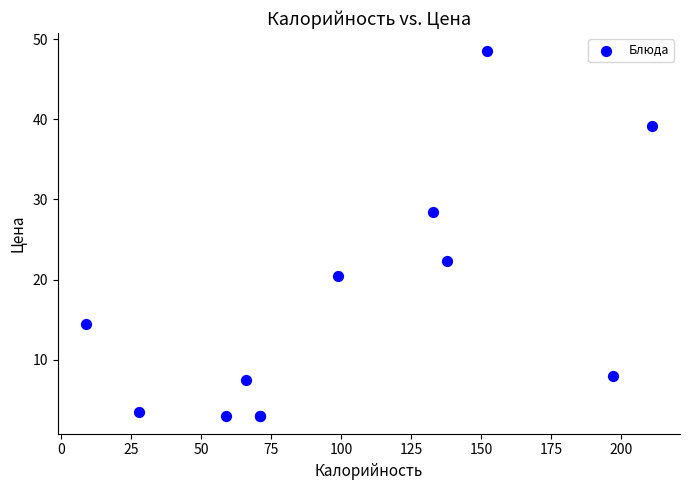

What Y value in the scatter plot is closest to 25?

22.4